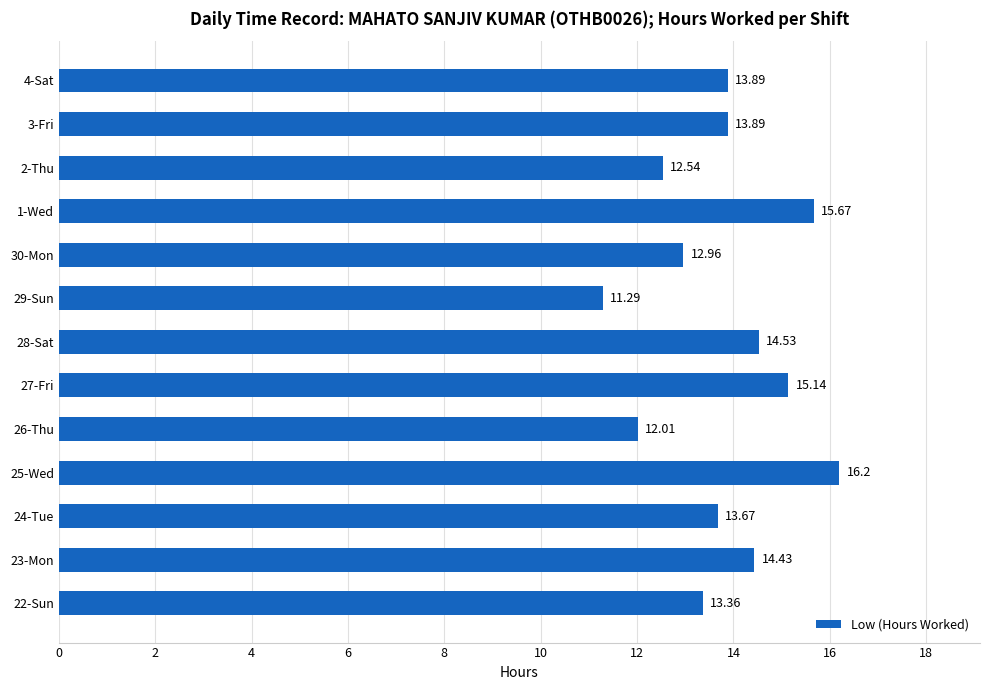

What is the difference between the second highest and second lowest values?

3.7